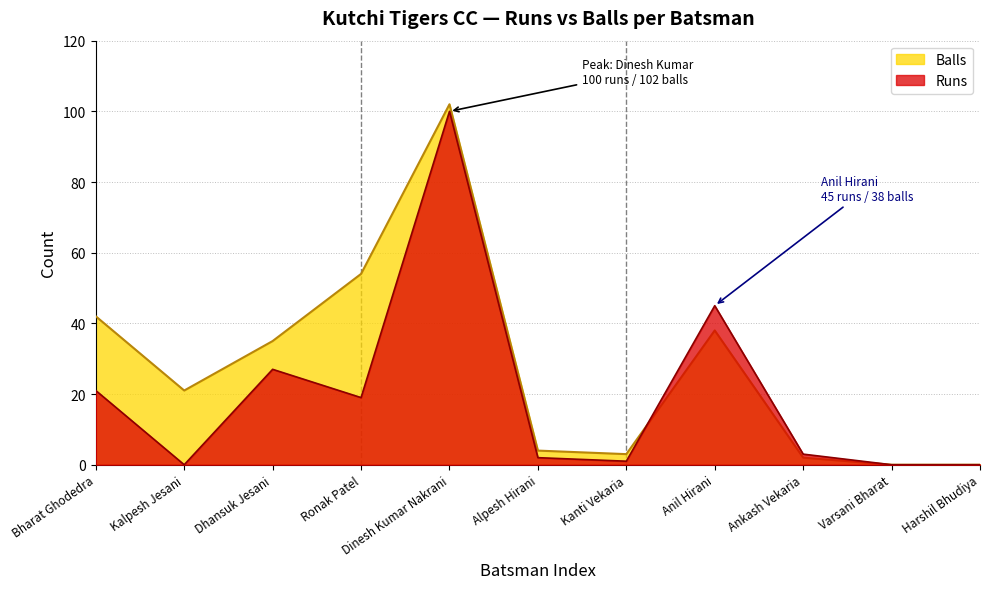

What is the sum of the Balls values at Harshil Bhudiya and Anil Hirani?

38